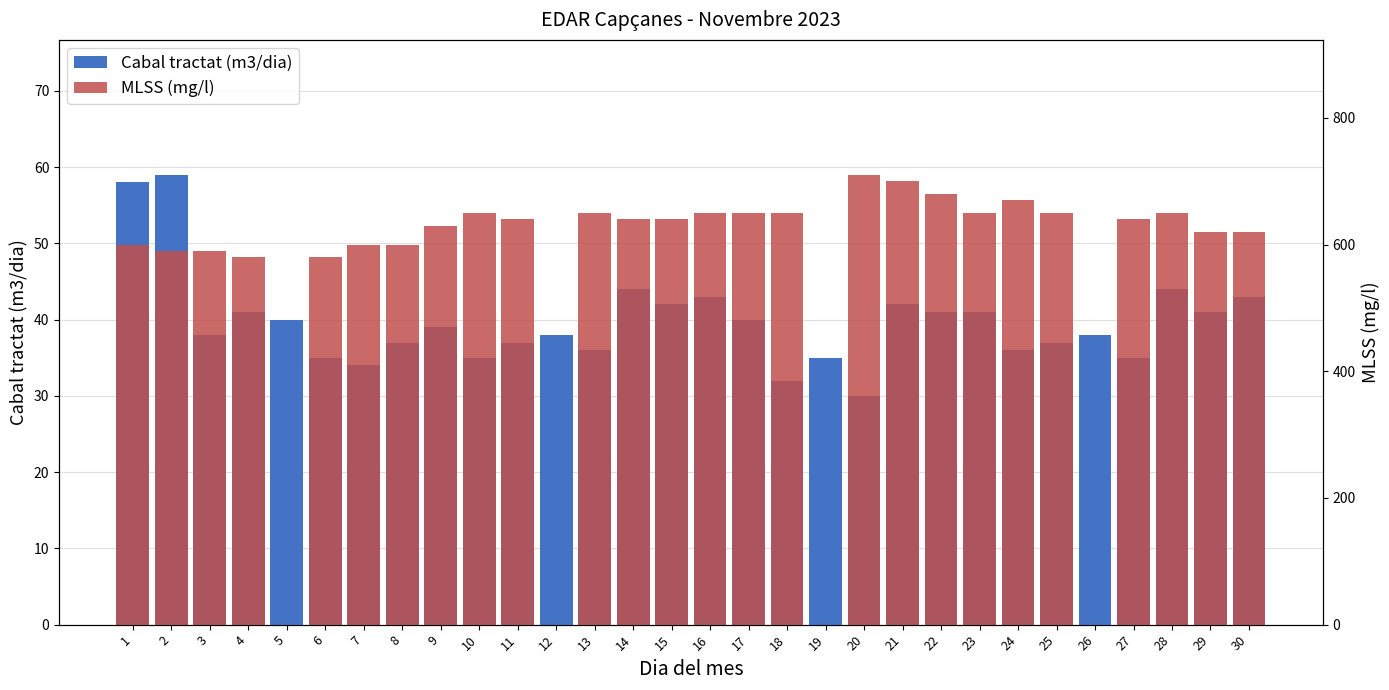

Rank the categories by value from highest to lowest.

2, 1, 14, 28, 16, 30, 15, 21, 4, 22, 23, 29, 5, 17, 9, 3, 12, 26, 8, 11, 25, 13, 24, 6, 10, 19, 27, 7, 18, 20